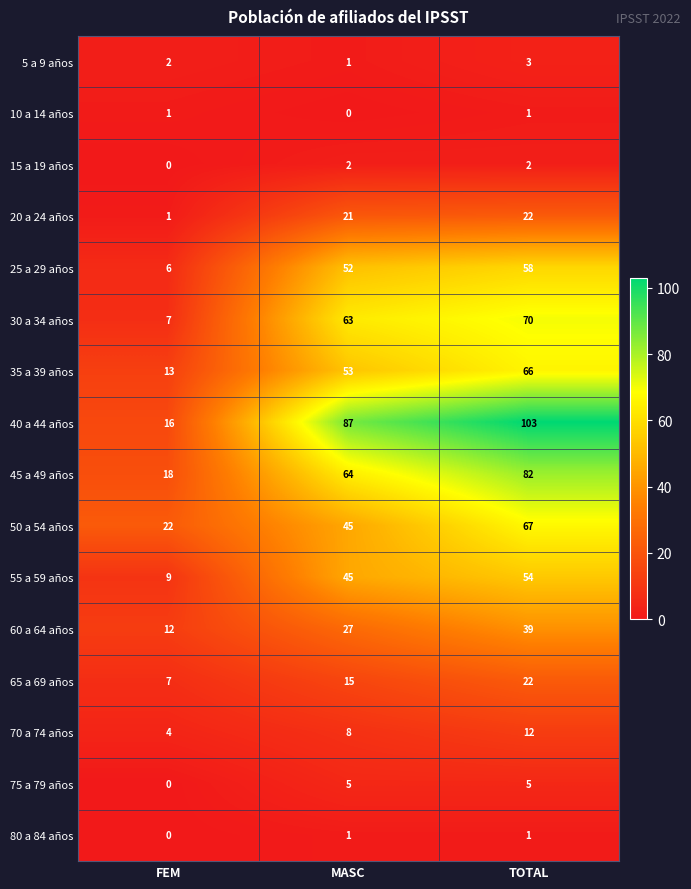

How many 35 a 39 años values are between 13 and 66?

3